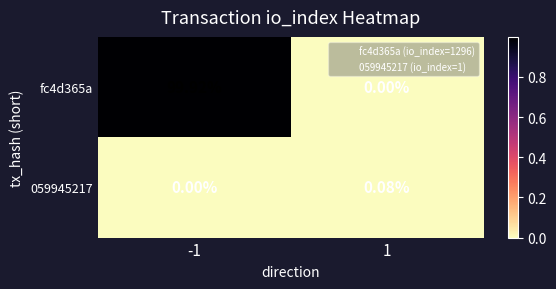

Is the value of fc4d365a at -1 greater than the value of 059945217 at 1?

Yes